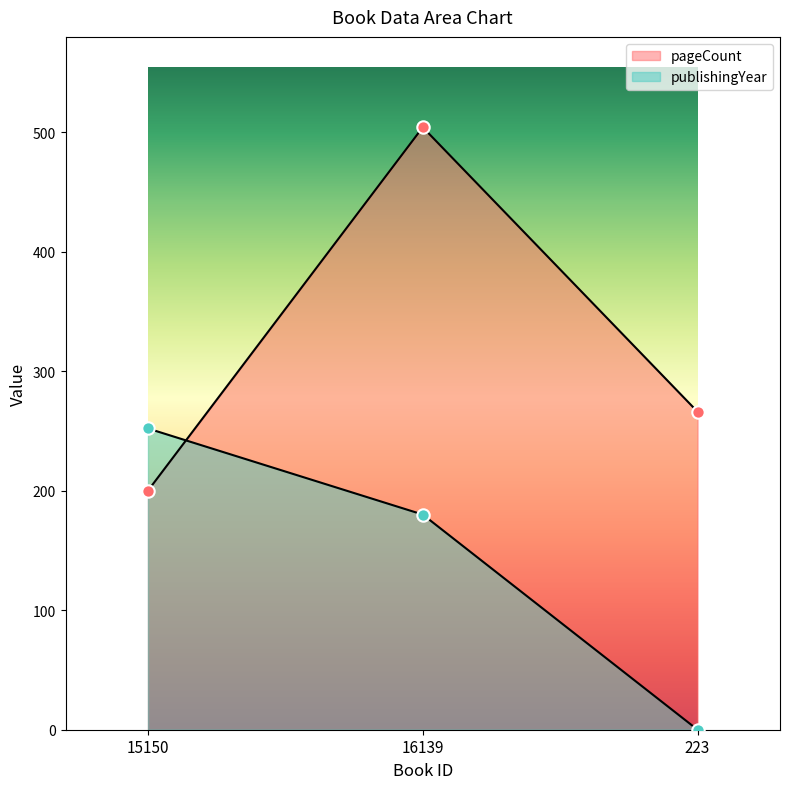

What are all the series names shown in the legend?

pageCount, publishingYear